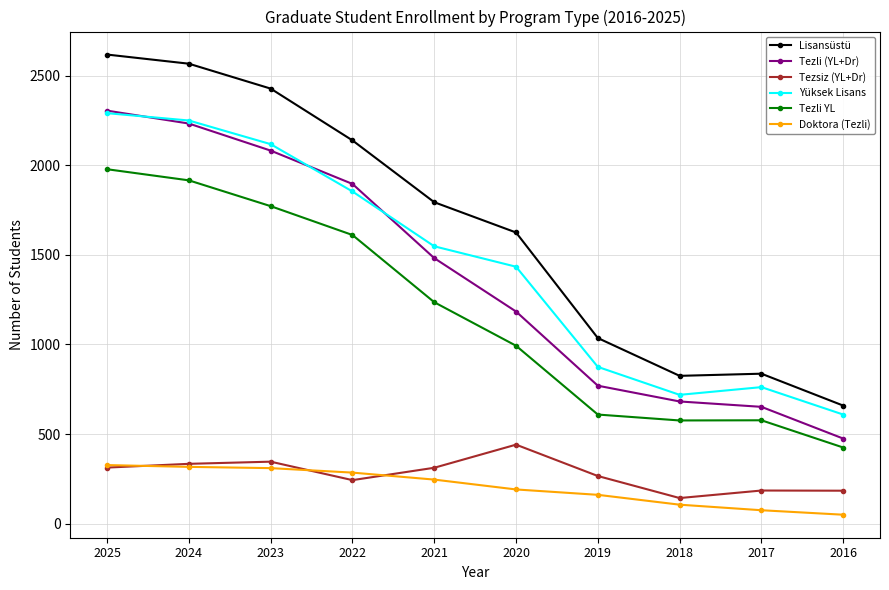

What is the minimum value shown in the chart?

50